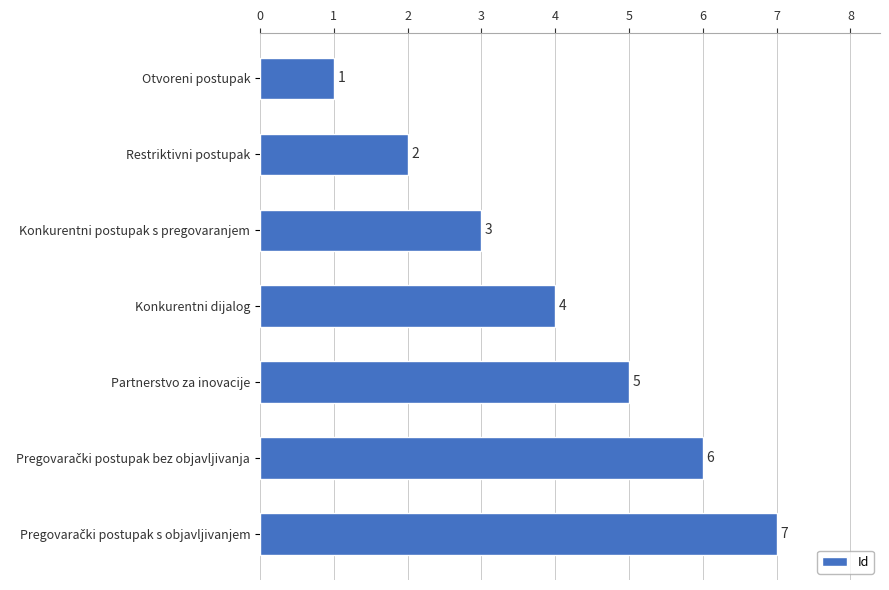

What is the maximum value shown in the chart?

7